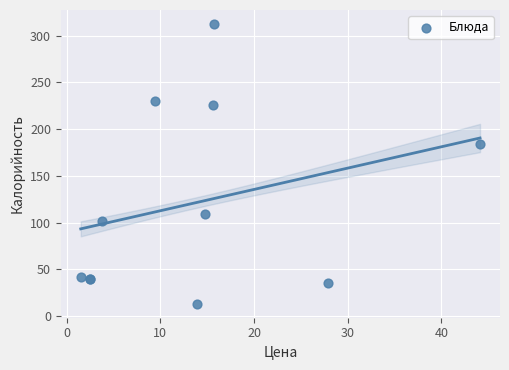

What Y value in the scatter plot is closest to 162?

184.6